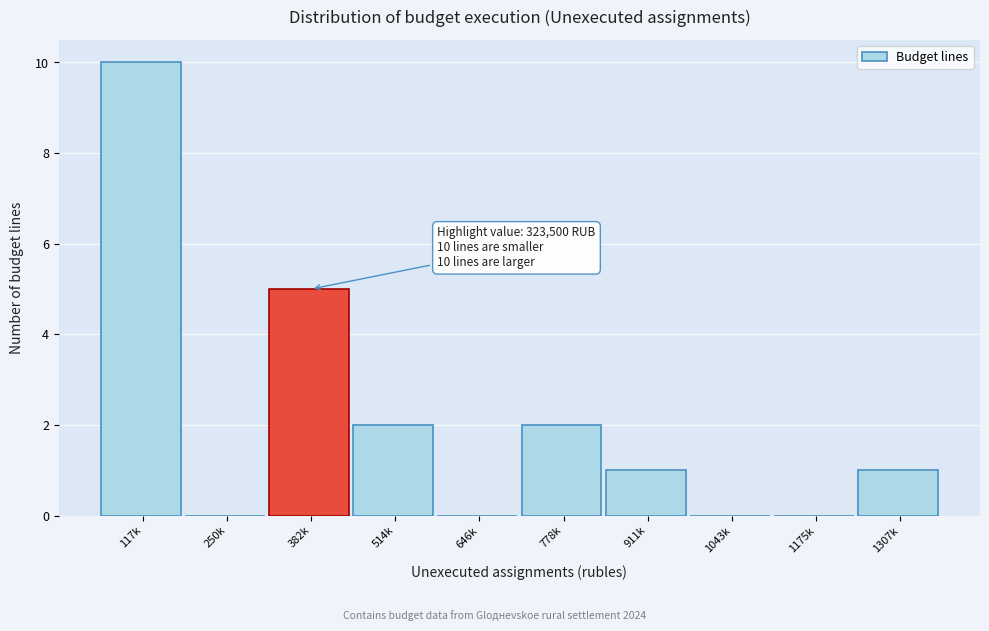

Reading right to left, transcribe all the data shown in this chart.

1307k=1	1175k=0	1043k=0	911k=1	778k=2	646k=0	514k=2	382k=5	250k=0	117k=10